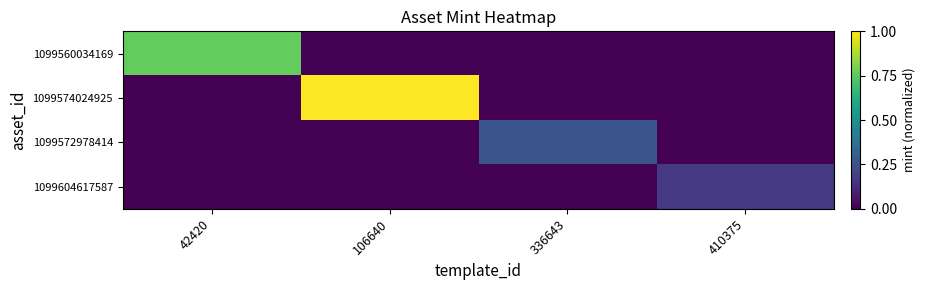

Which label corresponds to the largest value in the chart?

106640